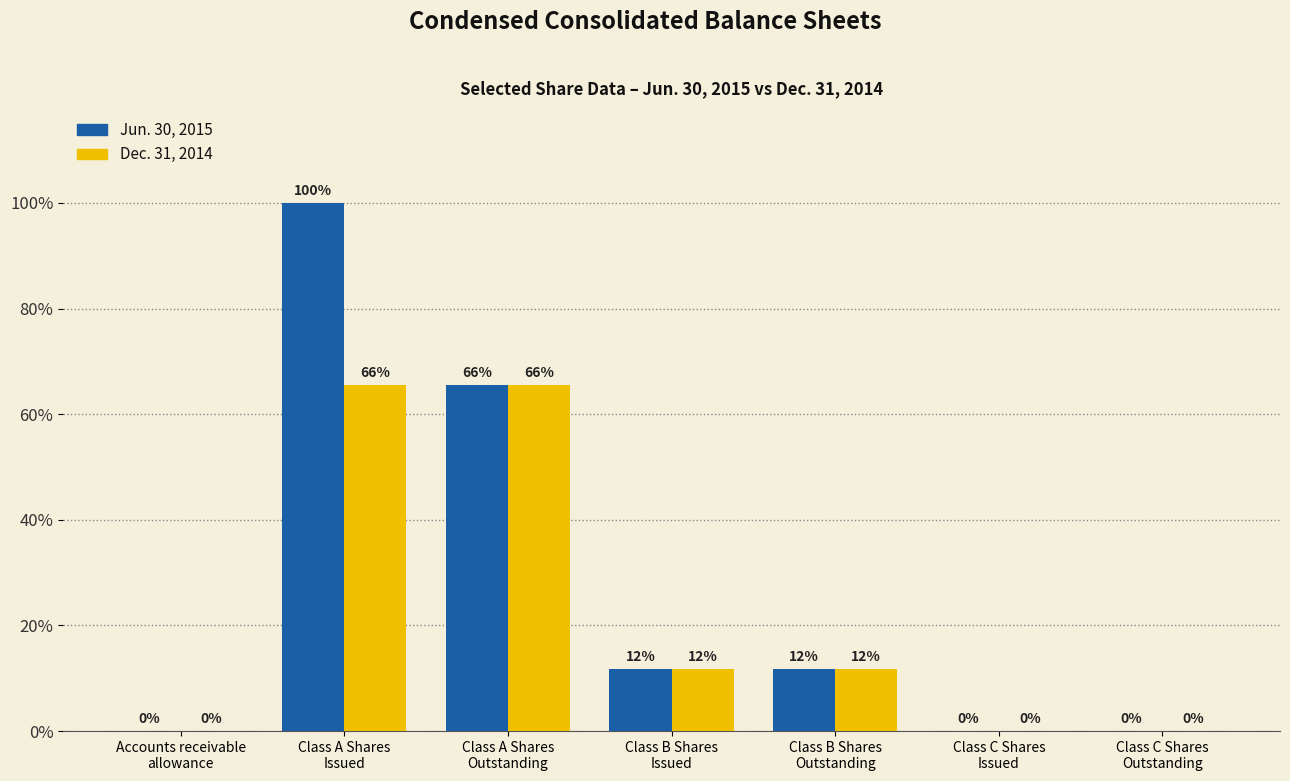

What are all the series names shown in the legend?

Jun. 30, 2015, Dec. 31, 2014